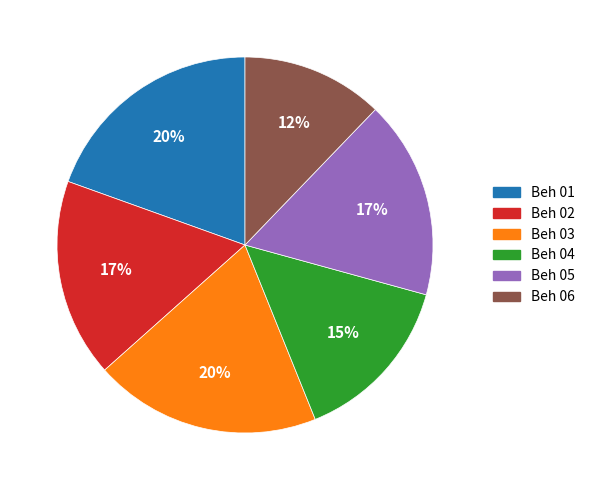

How many slices are in this pie chart?

6